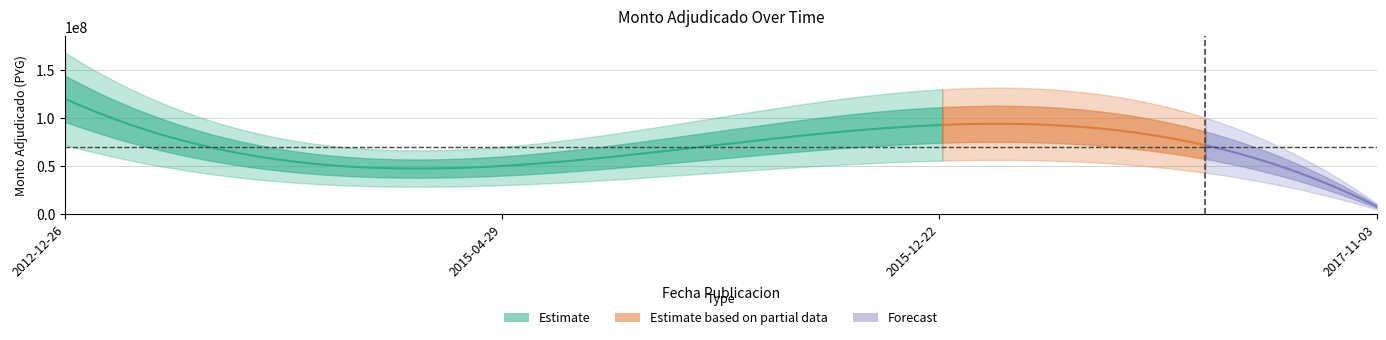

List the labels in order of value, smallest first.

2017-11-03, 2015-04-29, 2015-12-22, 2012-12-26